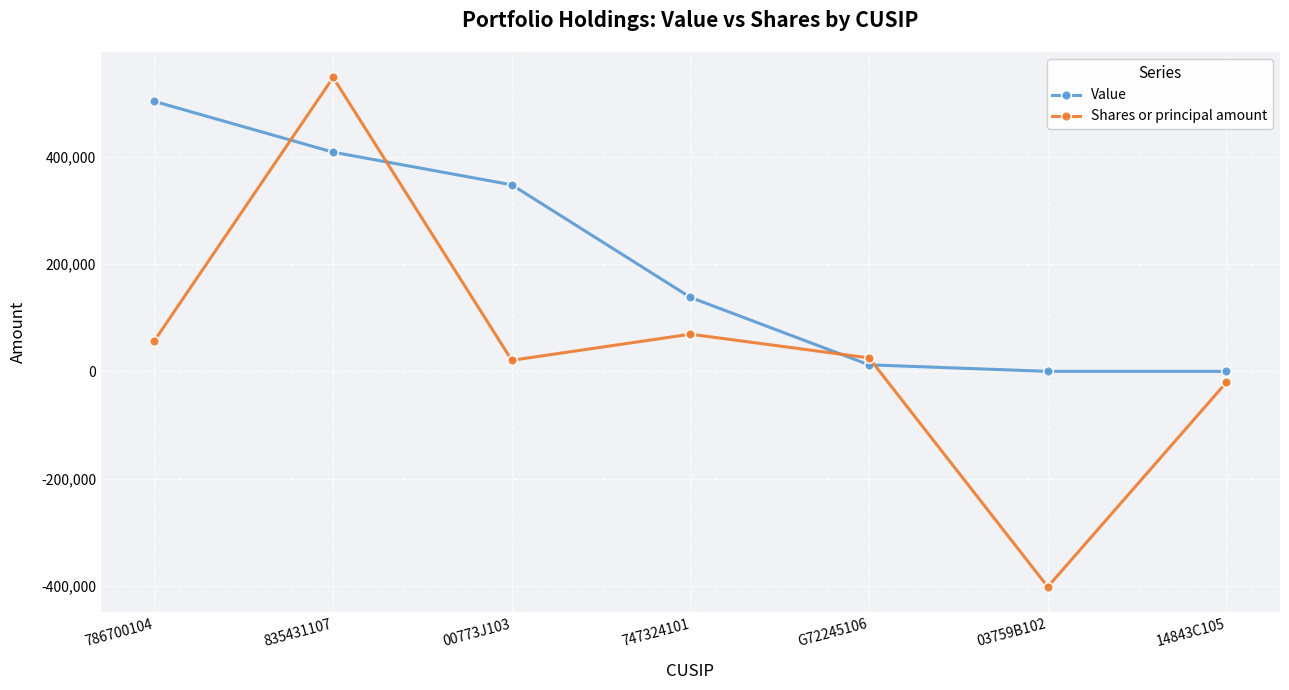

What is the sum of all Value values?

1409764